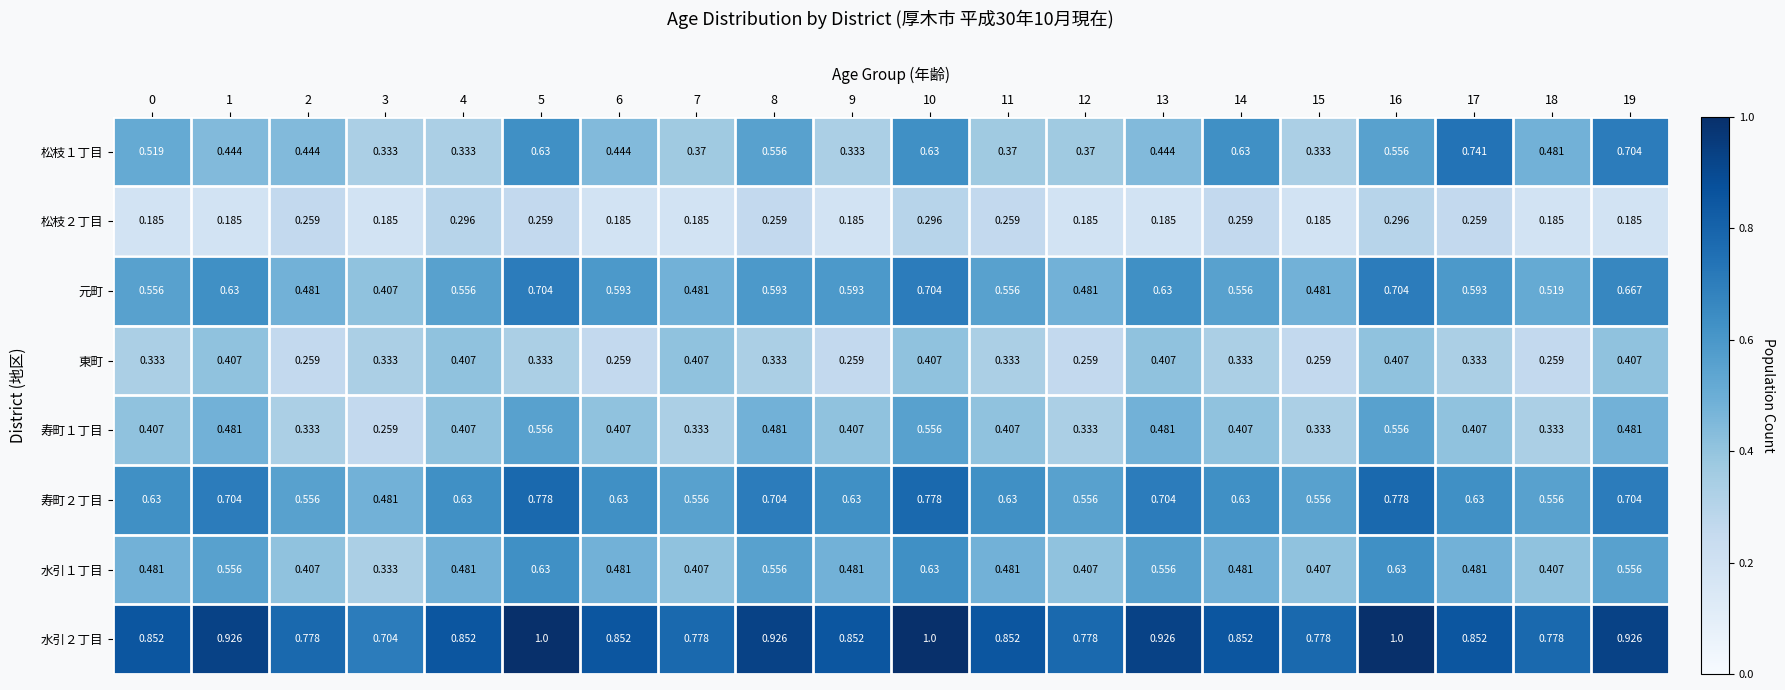

Reading right to left, transcribe all the data shown in this chart.

松枝１丁目: 19=0.7	18=0.5	17=0.7	16=0.6	15=0.3	14=0.6	13=0.4	12=0.4	11=0.4	10=0.6	9=0.3	8=0.6	7=0.4	6=0.4	5=0.6	4=0.3	3=0.3	2=0.4	1=0.4	0=0.5
松枝２丁目: 19=0.2	18=0.2	17=0.3	16=0.3	15=0.2	14=0.3	13=0.2	12=0.2	11=0.3	10=0.3	9=0.2	8=0.3	7=0.2	6=0.2	5=0.3	4=0.3	3=0.2	2=0.3	1=0.2	0=0.2
元町: 19=0.7	18=0.5	17=0.6	16=0.7	15=0.5	14=0.6	13=0.6	12=0.5	11=0.6	10=0.7	9=0.6	8=0.6	7=0.5	6=0.6	5=0.7	4=0.6	3=0.4	2=0.5	1=0.6	0=0.6
東町: 19=0.4	18=0.3	17=0.3	16=0.4	15=0.3	14=0.3	13=0.4	12=0.3	11=0.3	10=0.4	9=0.3	8=0.3	7=0.4	6=0.3	5=0.3	4=0.4	3=0.3	2=0.3	1=0.4	0=0.3
寿町１丁目: 19=0.5	18=0.3	17=0.4	16=0.6	15=0.3	14=0.4	13=0.5	12=0.3	11=0.4	10=0.6	9=0.4	8=0.5	7=0.3	6=0.4	5=0.6	4=0.4	3=0.3	2=0.3	1=0.5	0=0.4
寿町２丁目: 19=0.7	18=0.6	17=0.6	16=0.8	15=0.6	14=0.6	13=0.7	12=0.6	11=0.6	10=0.8	9=0.6	8=0.7	7=0.6	6=0.6	5=0.8	4=0.6	3=0.5	2=0.6	1=0.7	0=0.6
水引１丁目: 19=0.6	18=0.4	17=0.5	16=0.6	15=0.4	14=0.5	13=0.6	12=0.4	11=0.5	10=0.6	9=0.5	8=0.6	7=0.4	6=0.5	5=0.6	4=0.5	3=0.3	2=0.4	1=0.6	0=0.5
水引２丁目: 19=0.9	18=0.8	17=0.9	16=1.0	15=0.8	14=0.9	13=0.9	12=0.8	11=0.9	10=1.0	9=0.9	8=0.9	7=0.8	6=0.9	5=1.0	4=0.9	3=0.7	2=0.8	1=0.9	0=0.9